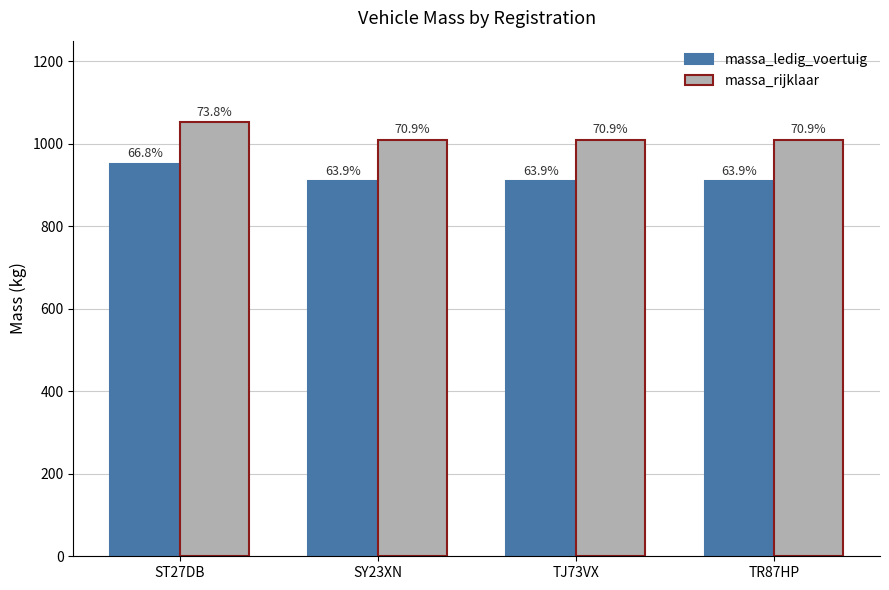

How many groups of bars are there?

4